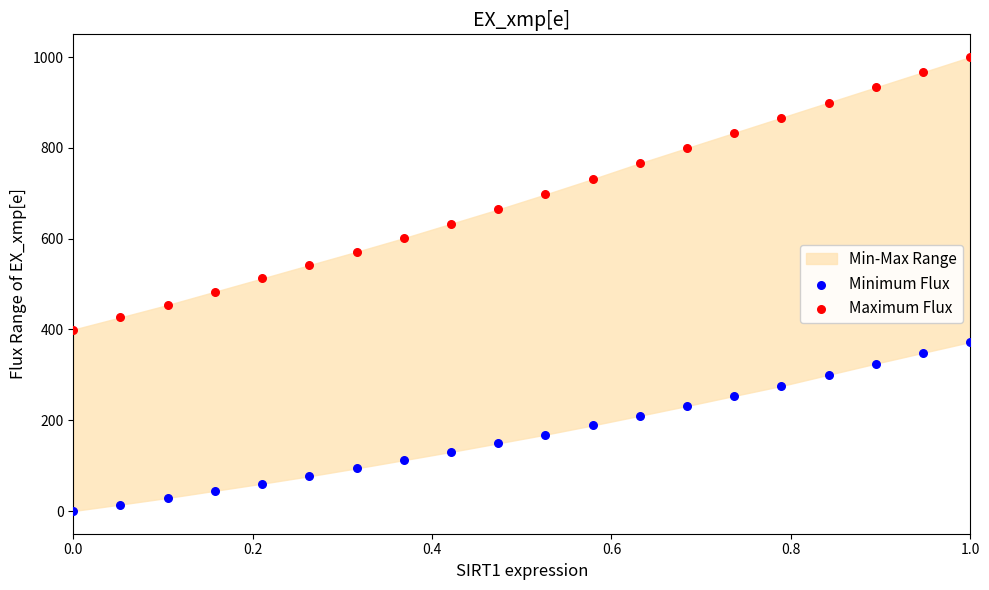

Which series has the widest spread of Y values?

Maximum Flux